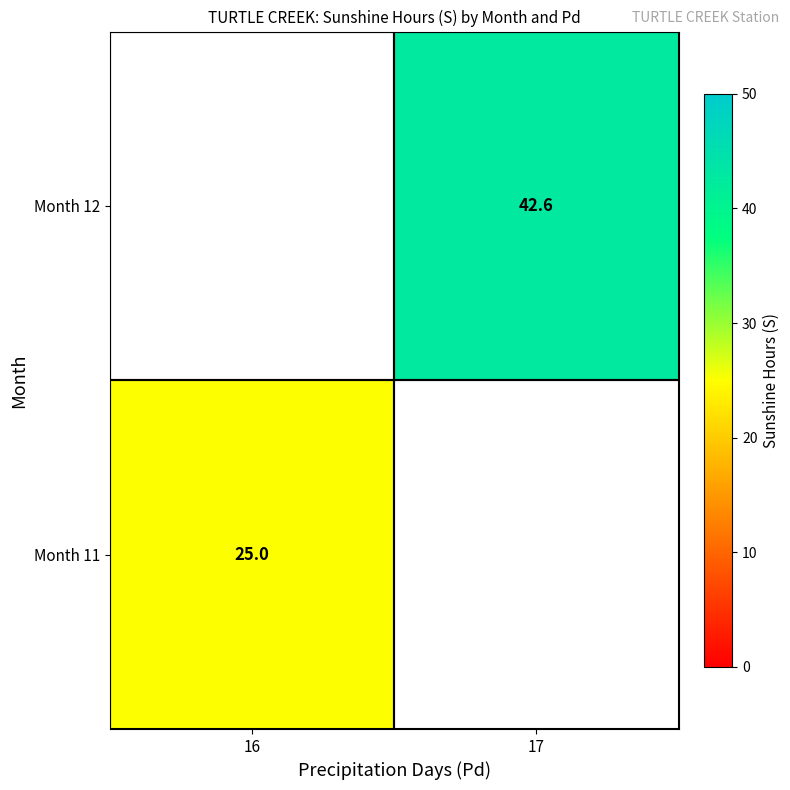

At how many categories does at least one series exceed 29?

1